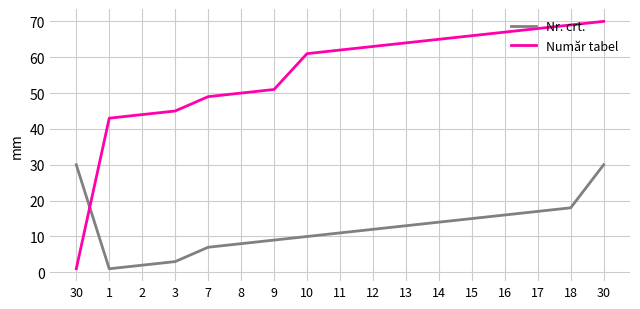

What are all the series names shown in the legend?

Nr. crt., Număr tabel